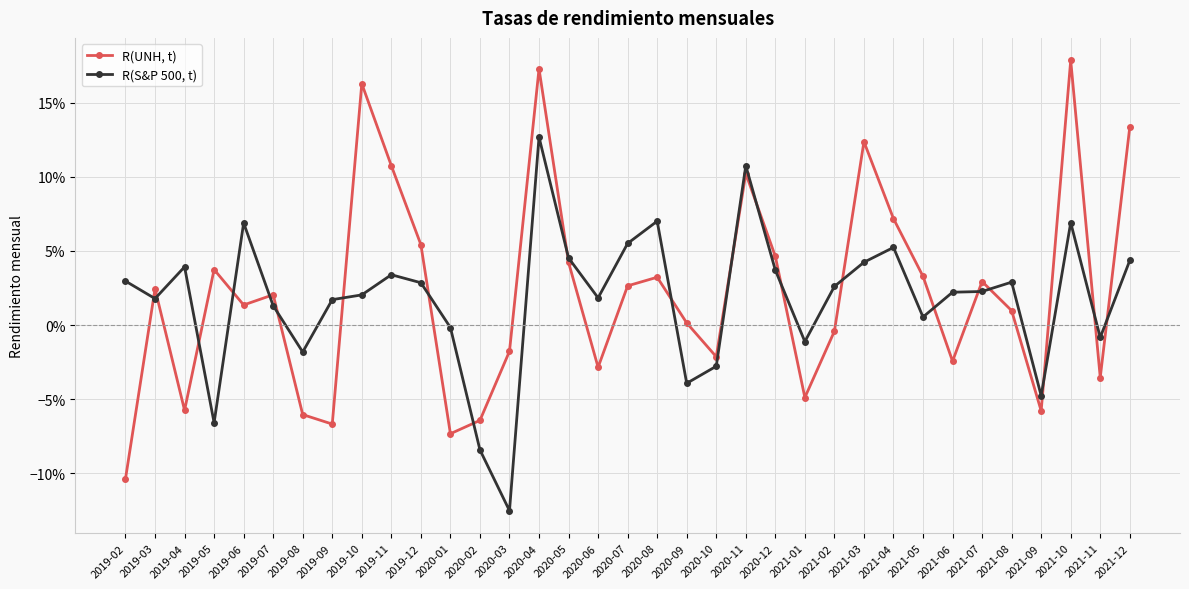

Does the chart have visible grid lines?

Yes